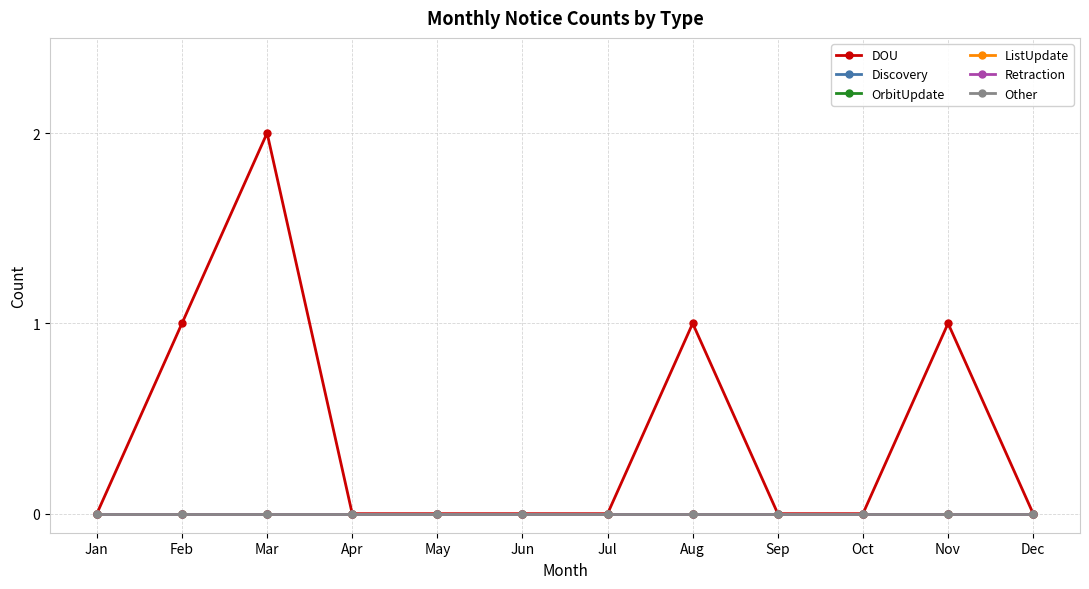

Rank the categories by Discovery value from lowest to highest.

Jan, Feb, Mar, Apr, May, Jun, Jul, Aug, Sep, Oct, Nov, Dec